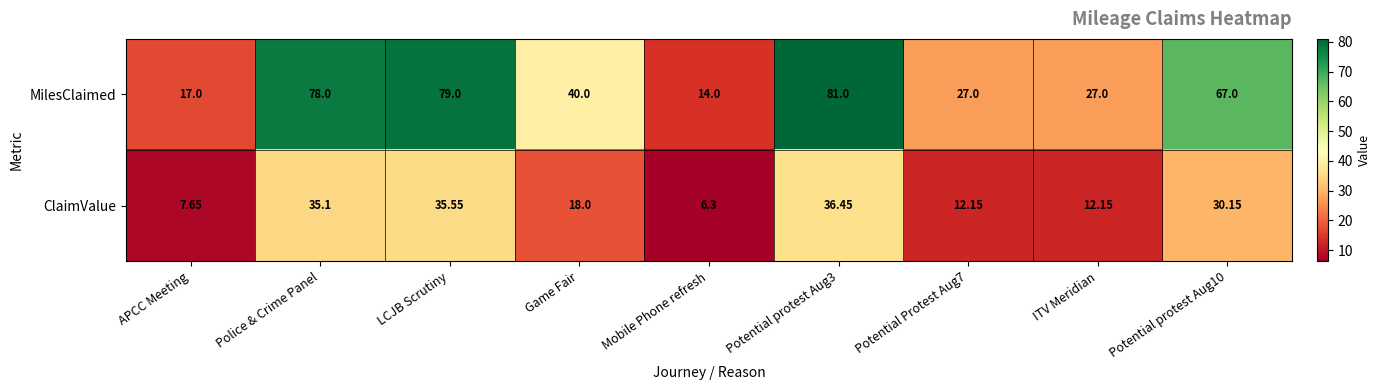

Is the value of MilesClaimed at Potential protest Aug10 greater than the value of ClaimValue at Potential protest Aug3?

Yes